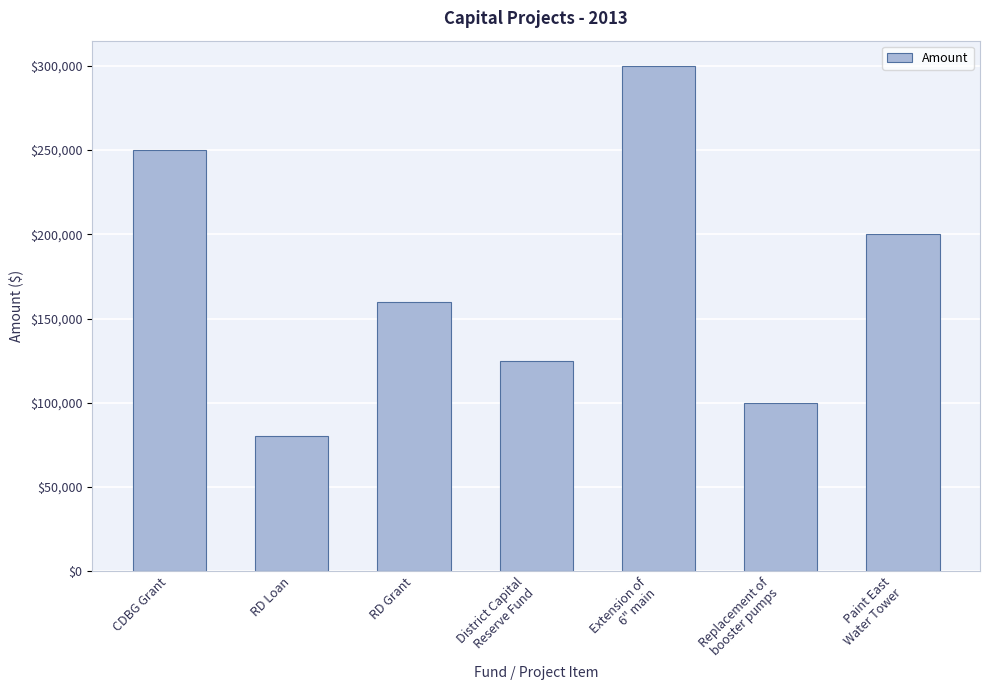

Where is the data nearest to the value 190000?

Paint East
Water Tower